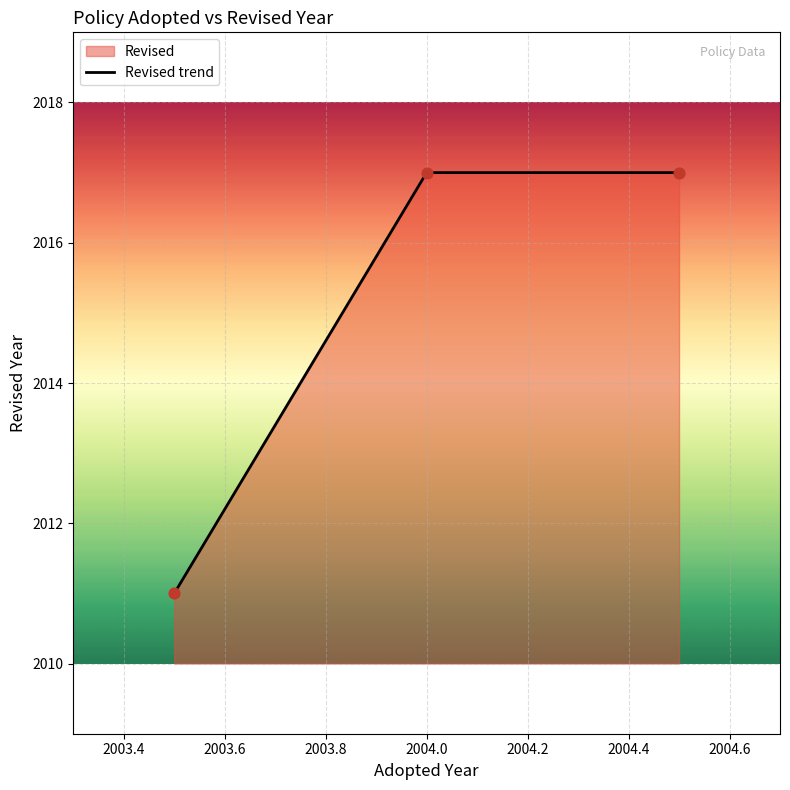

What is the average value?

2015